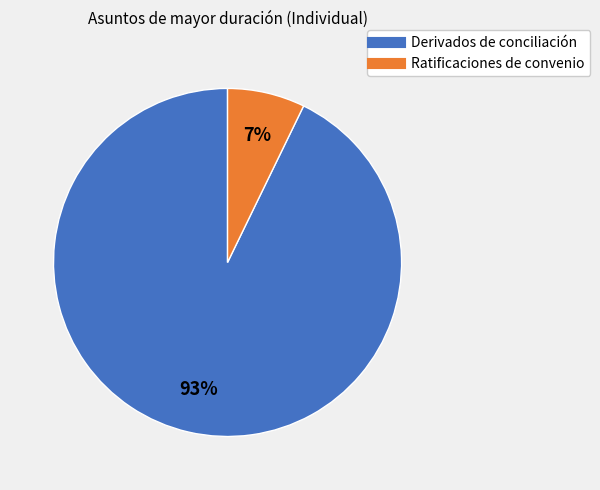

To the nearest percent, what is the average slice percentage?

50%